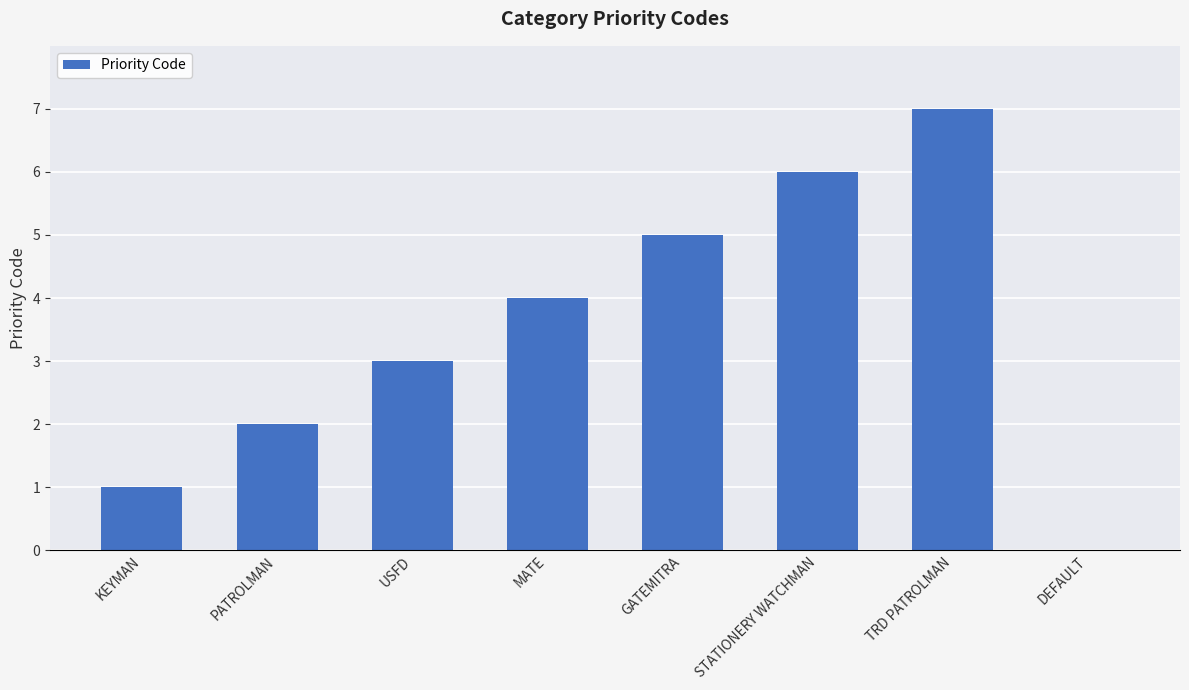

What is the sum of the values at GATEMITRA and KEYMAN?

6